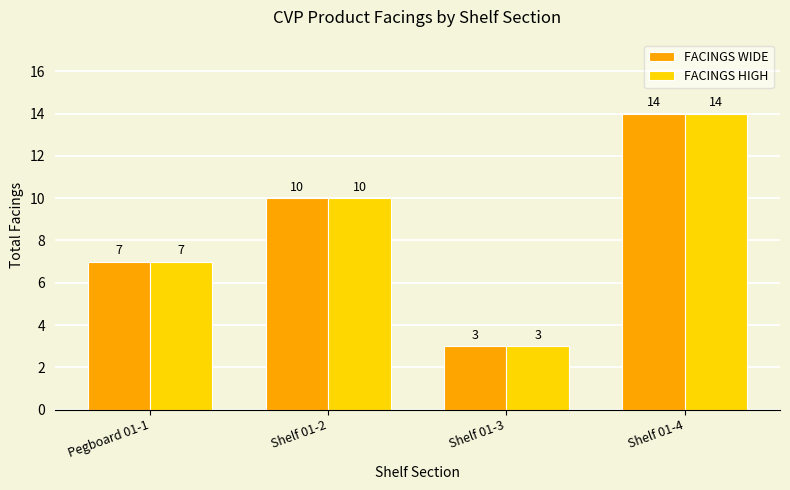

Reading left to right, list all the values displayed in this chart.

FACINGS WIDE: Pegboard 01-1=7	Shelf 01-2=10	Shelf 01-3=3	Shelf 01-4=14
FACINGS HIGH: Pegboard 01-1=7	Shelf 01-2=10	Shelf 01-3=3	Shelf 01-4=14